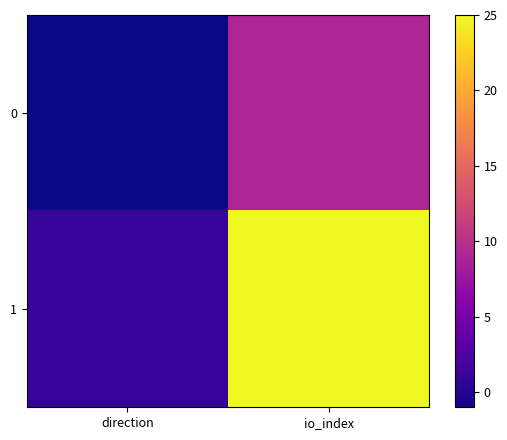

At which category is the sum across all series the highest?

io_index